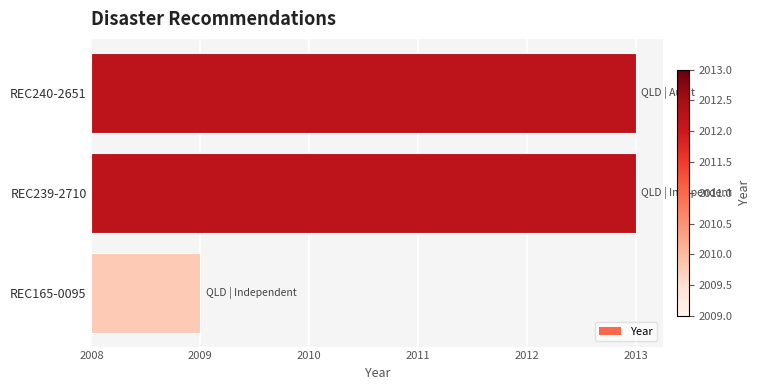

Does the chart contain any negative values?

No